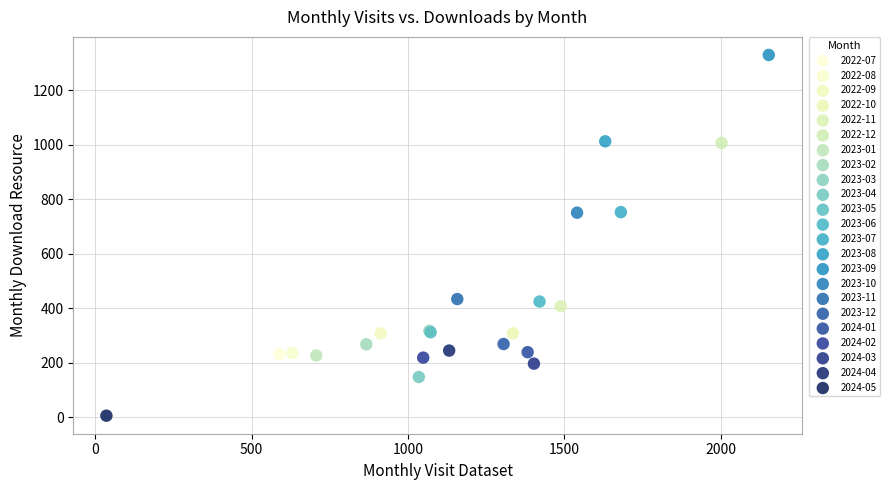

Which series reaches the maximum Y coordinate?

2023-09